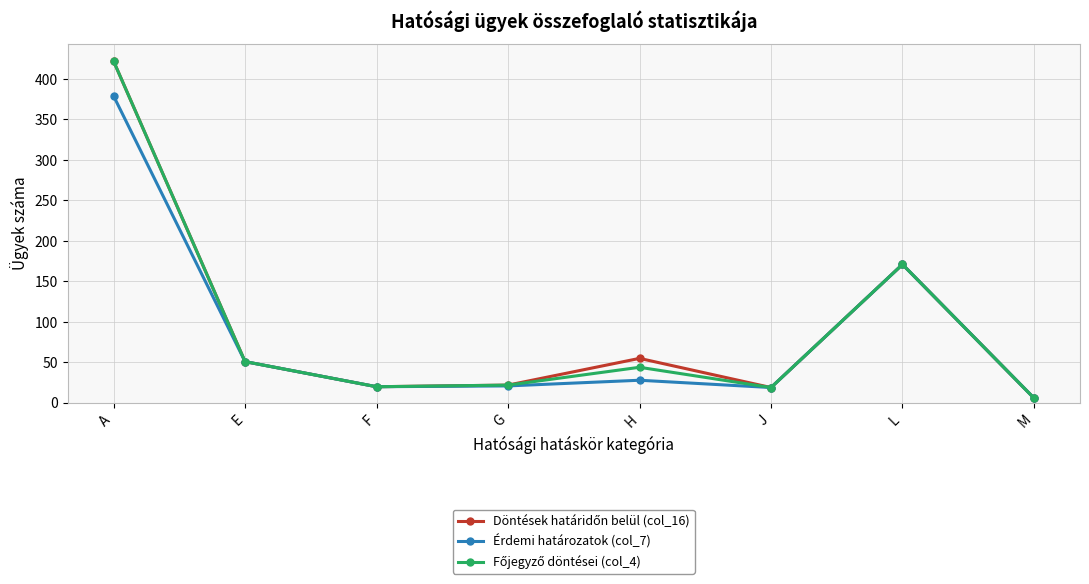

What is the label of the 8th point from the right?

A